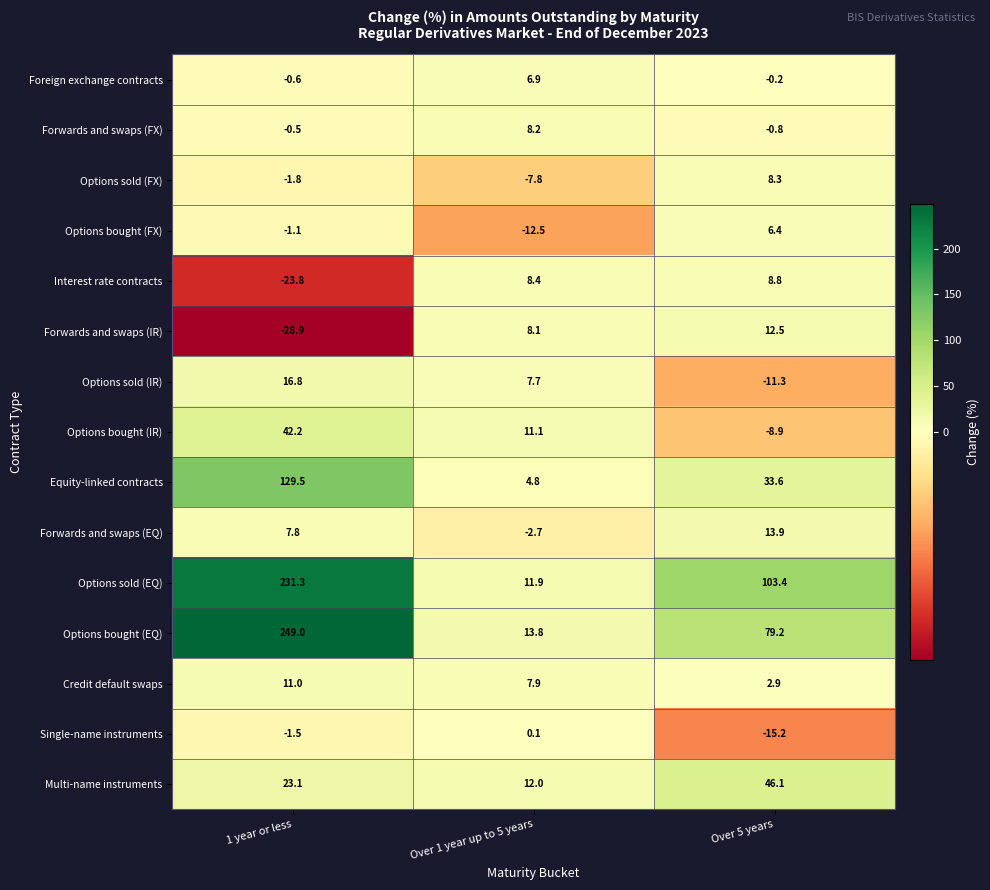

Which series has the widest spread of values?

Options bought (EQ)